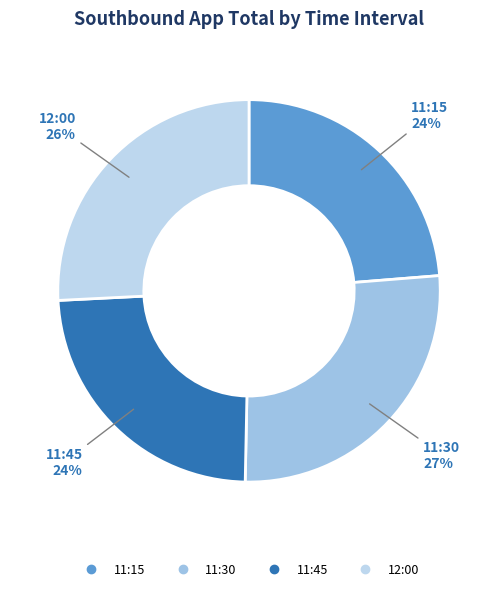

Count the number of slices in the pie.

4